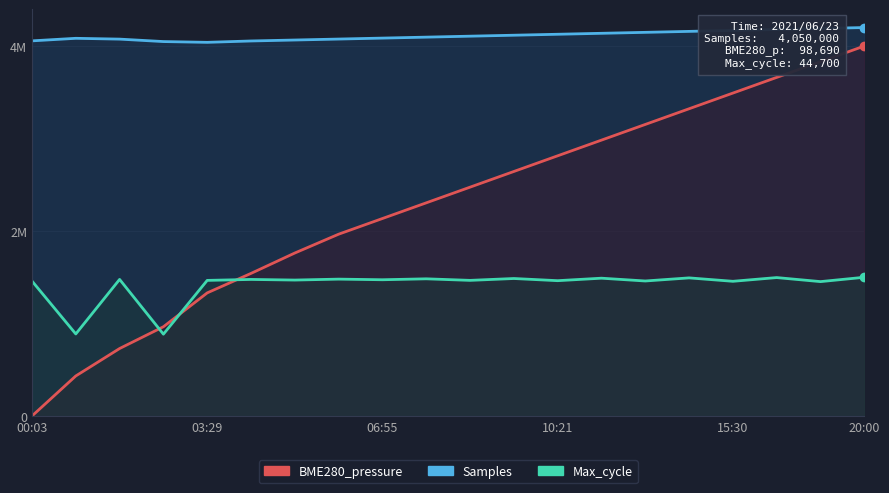

Is it true that BME280_pressure equals 3321890.2 at 15?

True